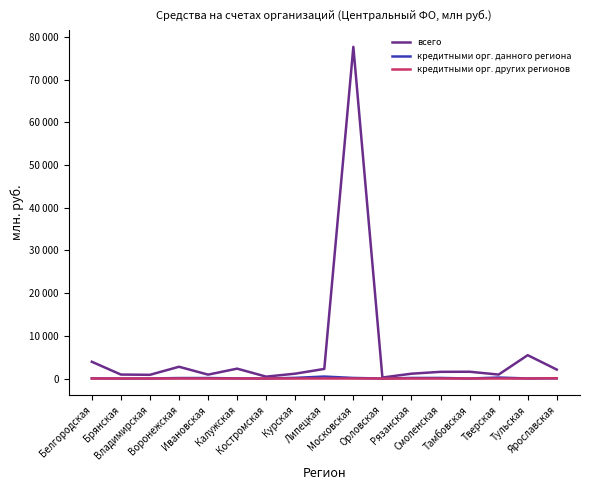

Does the chart display data point markers on the line(s)?

No